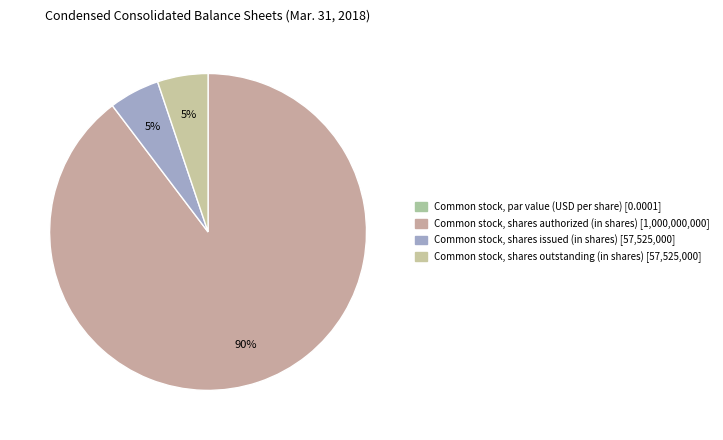

To the nearest percent, what portion does Common stock, shares authorized (in shares) represent?

90%